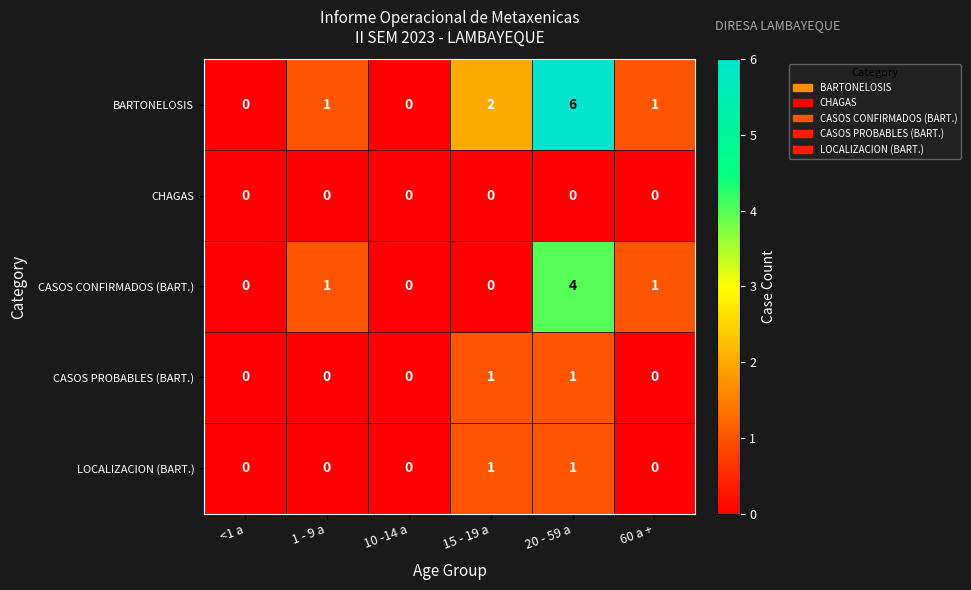

What is the greatest value displayed?

6